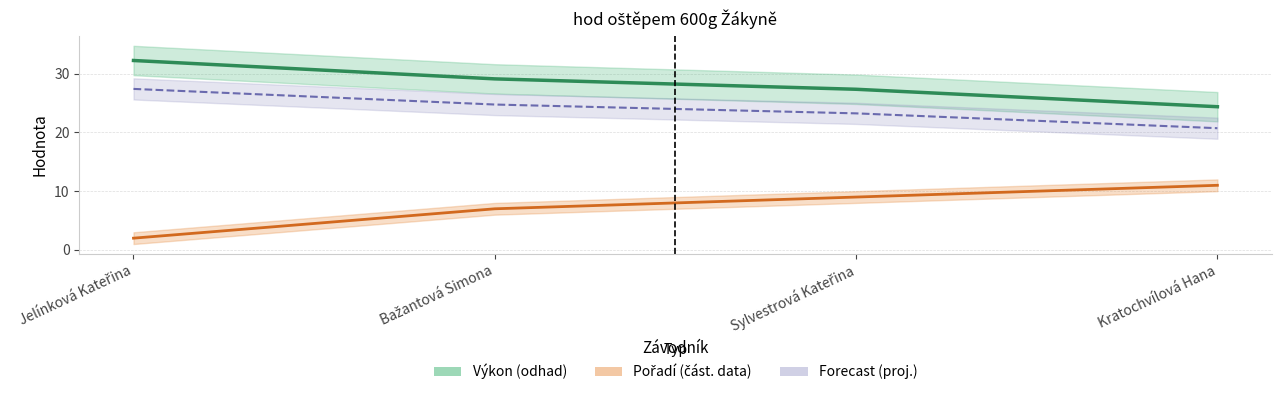

How many values in the Pořadí series exceed 9?

1